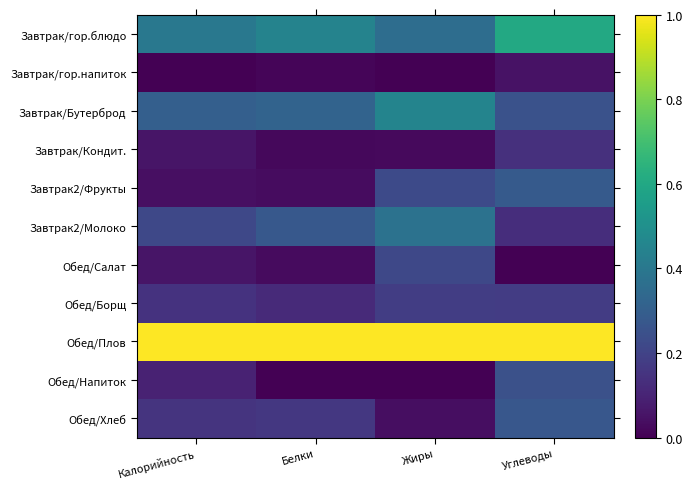

At Калорийность, list the series in order from largest to smallest.

Обед/Плов, Завтрак/гор.блюдо, Завтрак/Бутерброд, Завтрак2/Молоко, Обед/Хлеб, Обед/Борщ, Обед/Напиток, Обед/Салат, Завтрак/Кондит., Завтрак2/Фрукты, Завтрак/гор.напиток